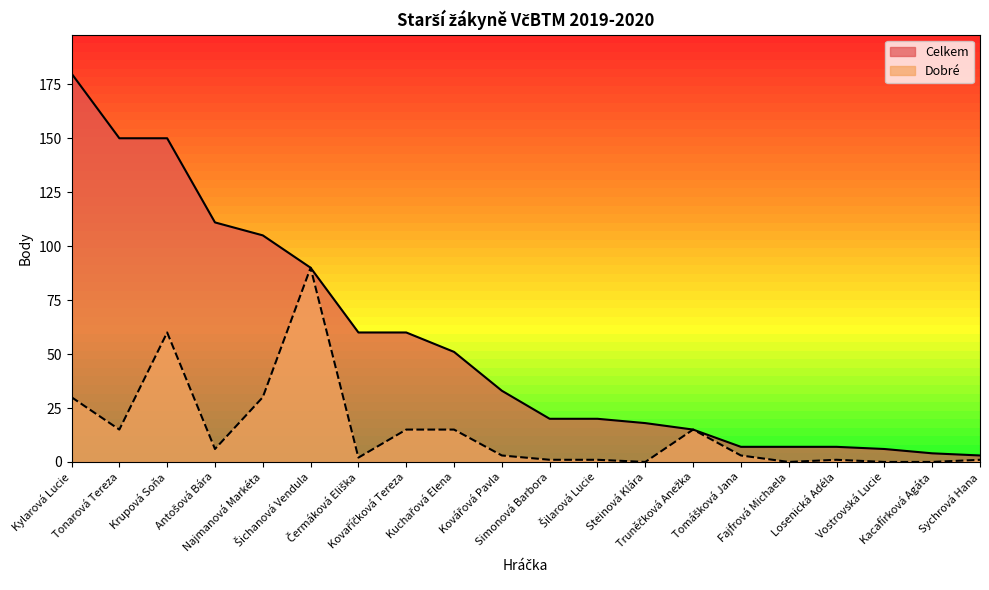

What is the difference between the maximum and second lowest values in the Celkem series?

176